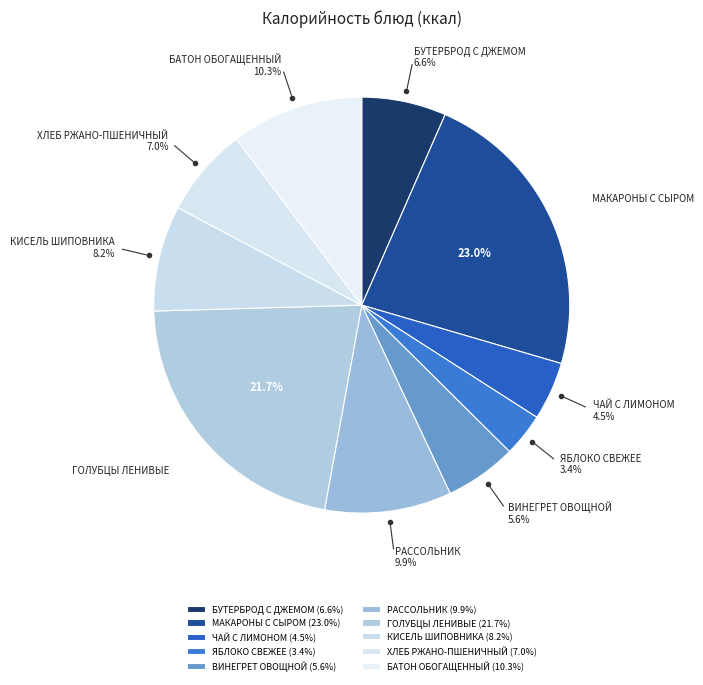

What percentage is the БУТЕРБРОД С ДЖЕМОМ slice, to the nearest percent?

7%